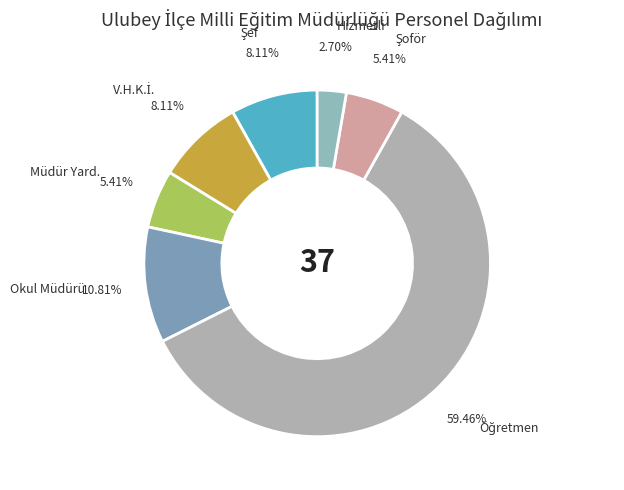

How many segments does this pie chart have?

7